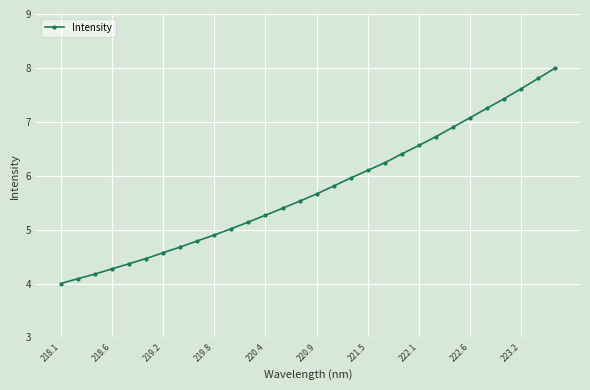

Reading left to right, list all the values displayed in this chart.

4.0	4.1	4.2	4.3	4.4	4.5	4.6	4.7	4.8	4.9	5.0	5.1	5.3	5.4	5.5	5.7	5.8	6.0	6.1	6.2	6.4	6.6	6.7	6.9	7.1	7.3	7.4	7.6	7.8	8.0